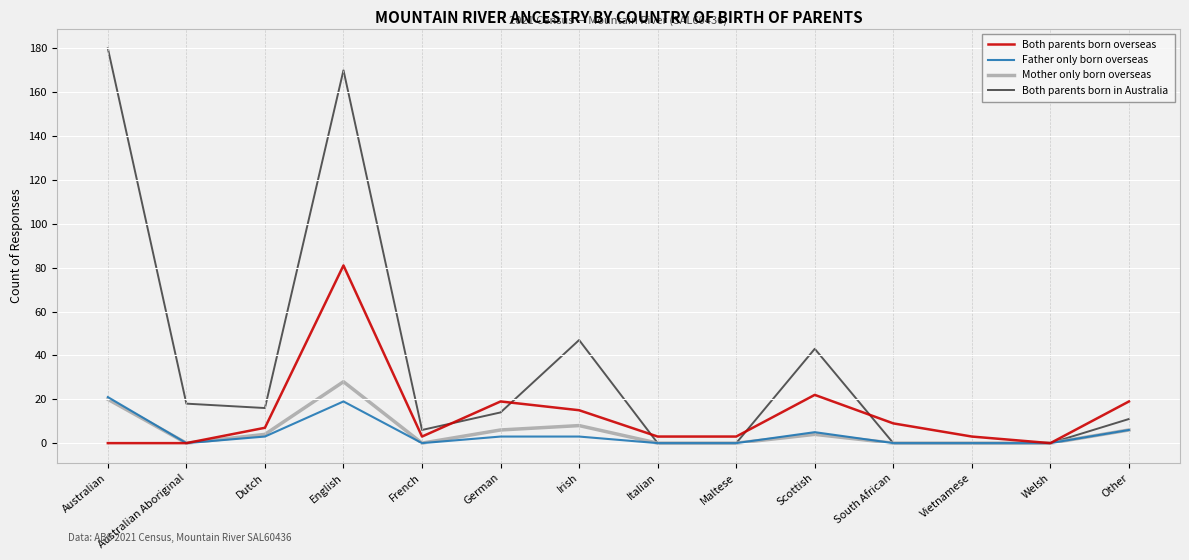

Where is the first local minimum for Mother only born overseas?

Australian Aboriginal